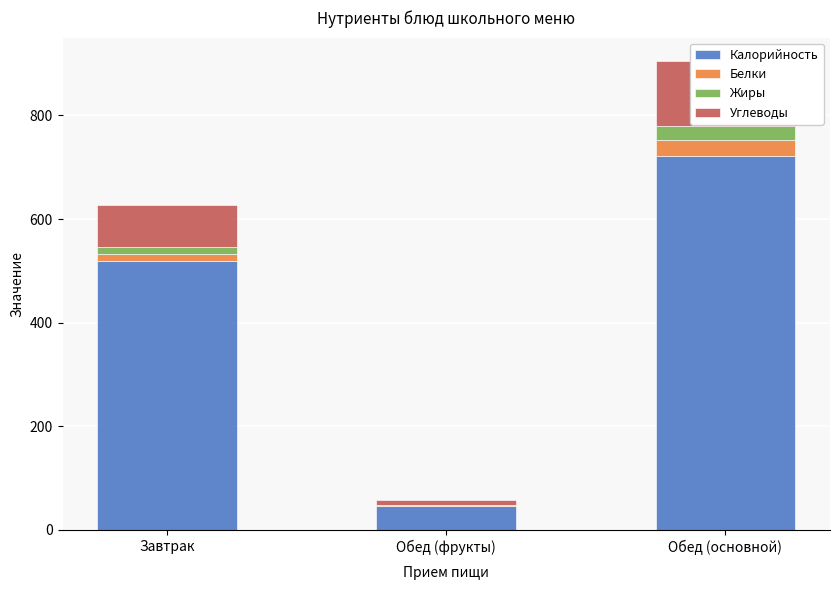

Which series has the largest total across all categories?

Калорийность